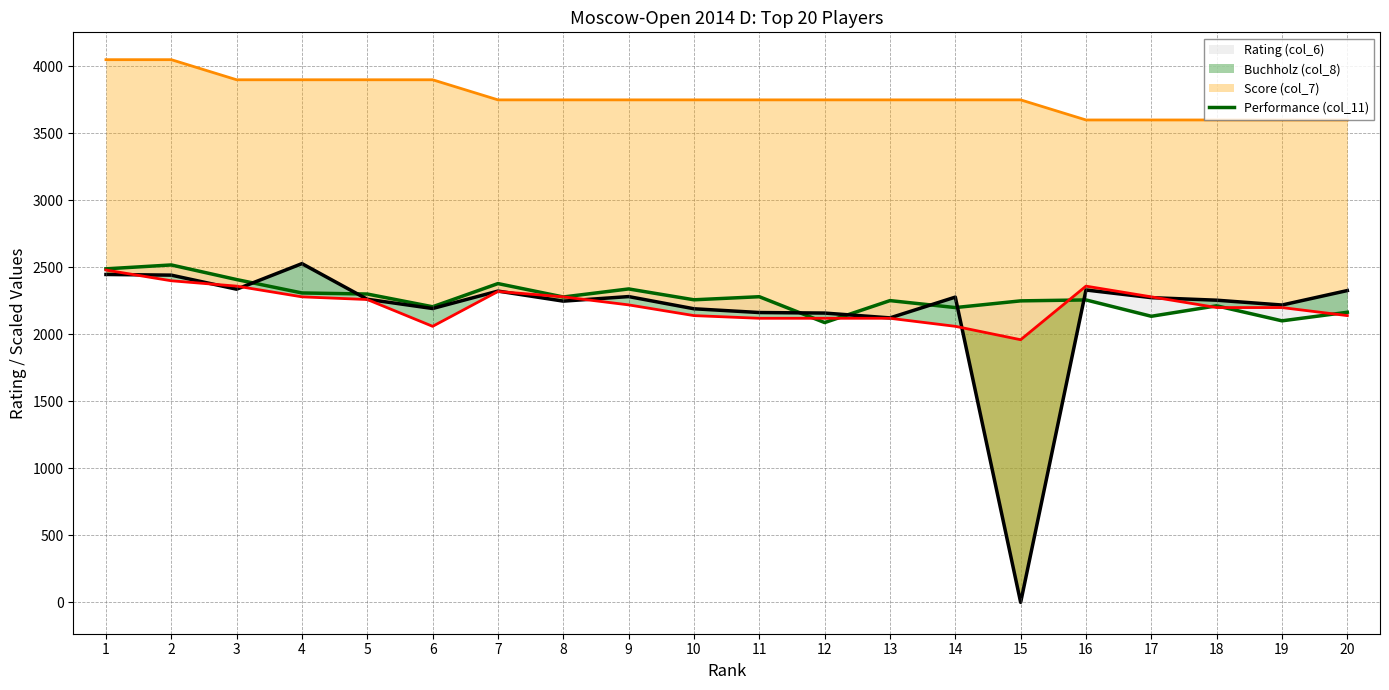

Where is the first local minimum?

6